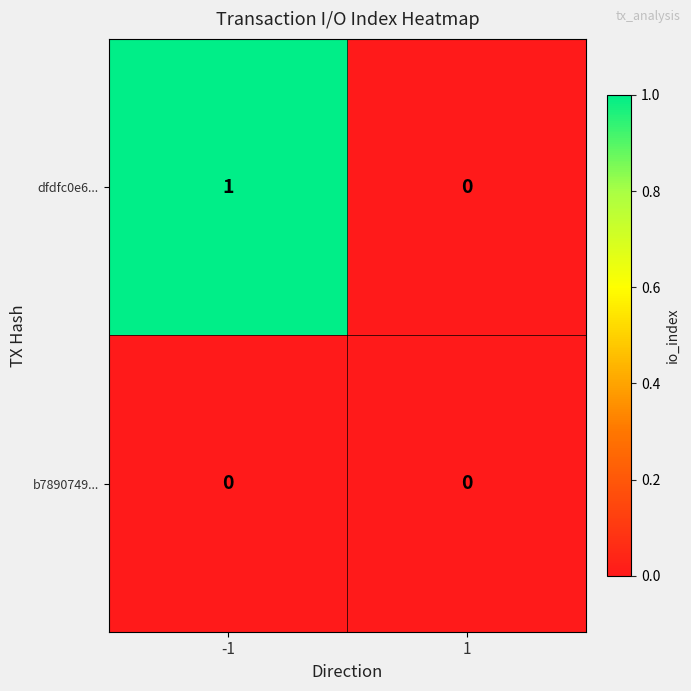

List the series in order of their overall mean, highest first.

dfdfc0e6..., b7890749...